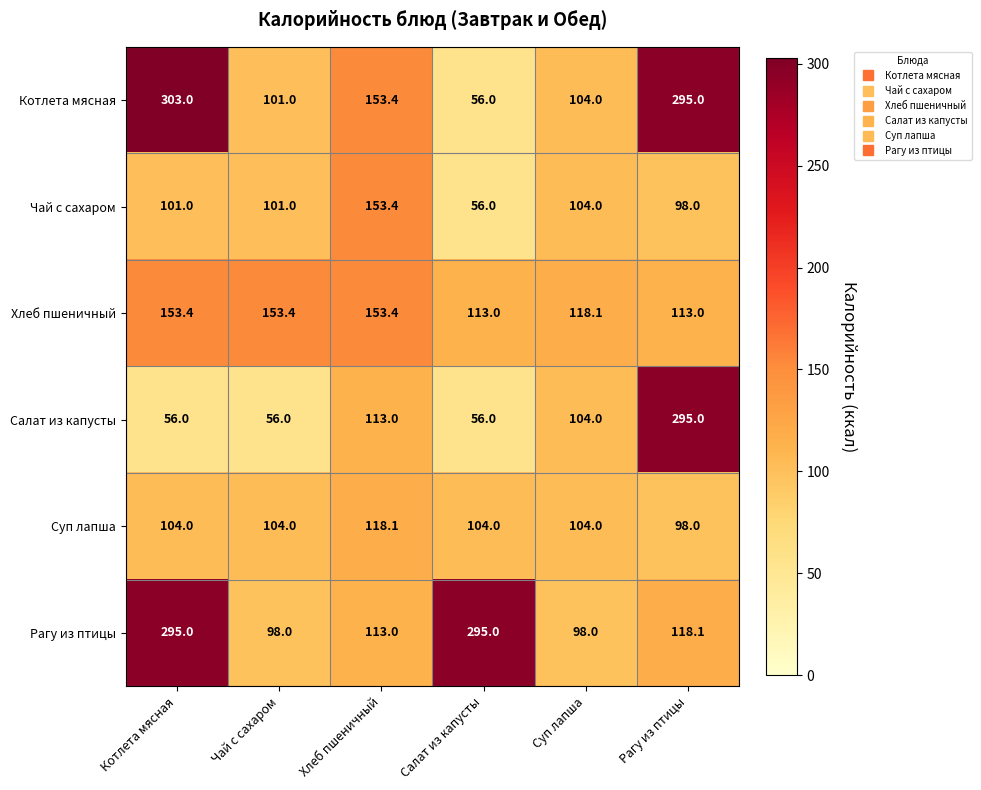

Where is Салат из капусты nearest to the value 175?

Хлеб пшеничный